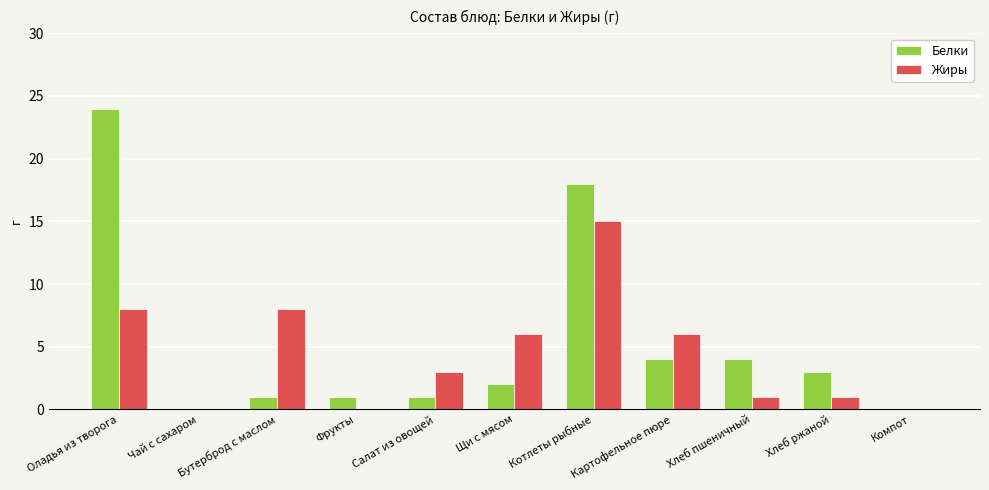

What are all the series names shown in the legend?

Белки, Жиры